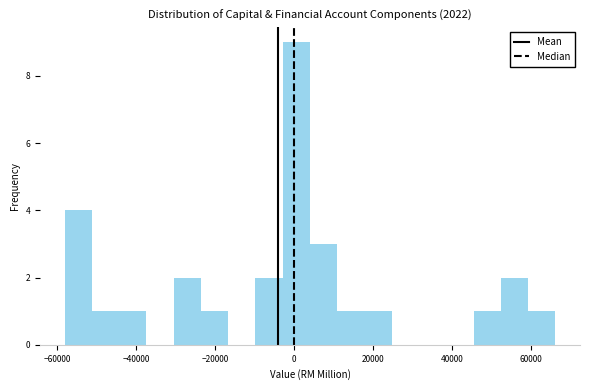

Around what value on the x-axis is the tallest bar? Give the approximate position of its centre, as read against the axis.

0